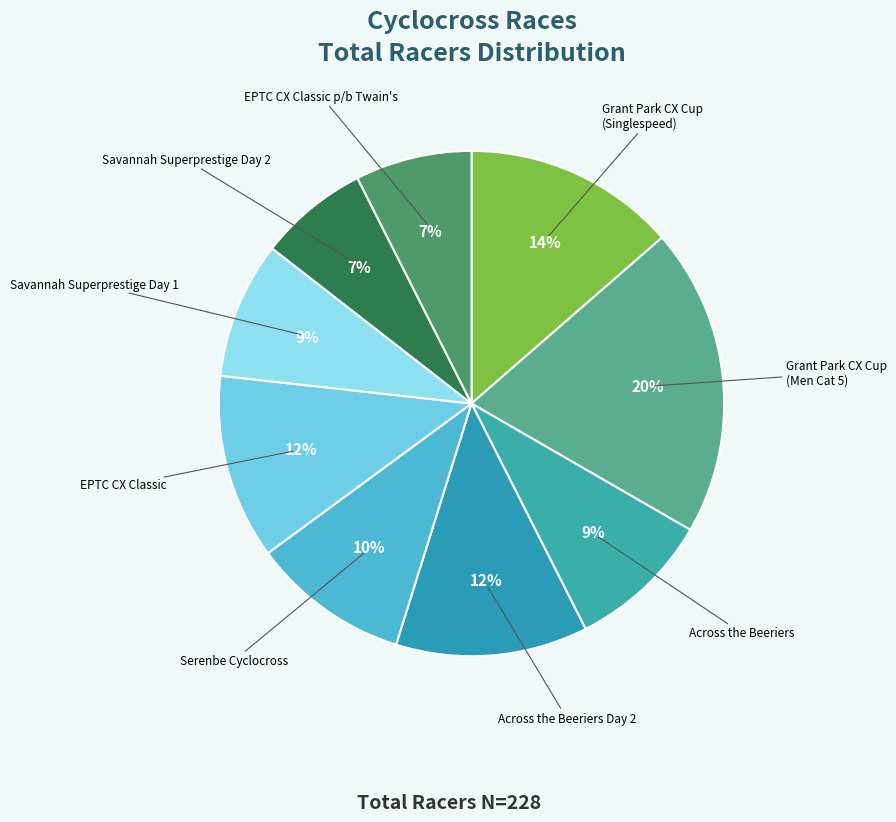

What is the largest slice in the pie chart?

Grant Park CX Cup
(Men Cat 5)